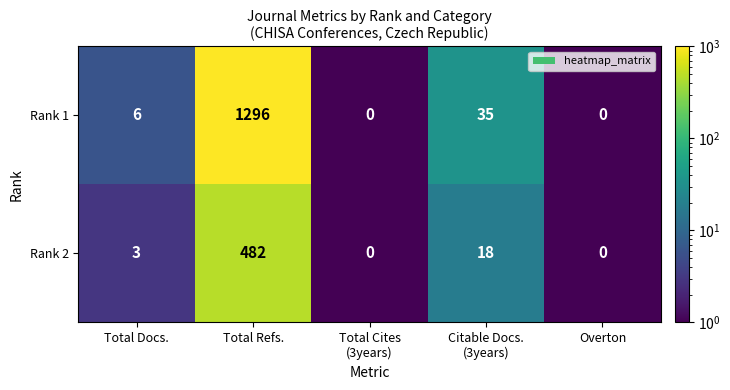

Reading left to right, list all the values displayed in this chart.

Rank 1: 6	1296	0	35	0
Rank 2: 3	482	0	18	0